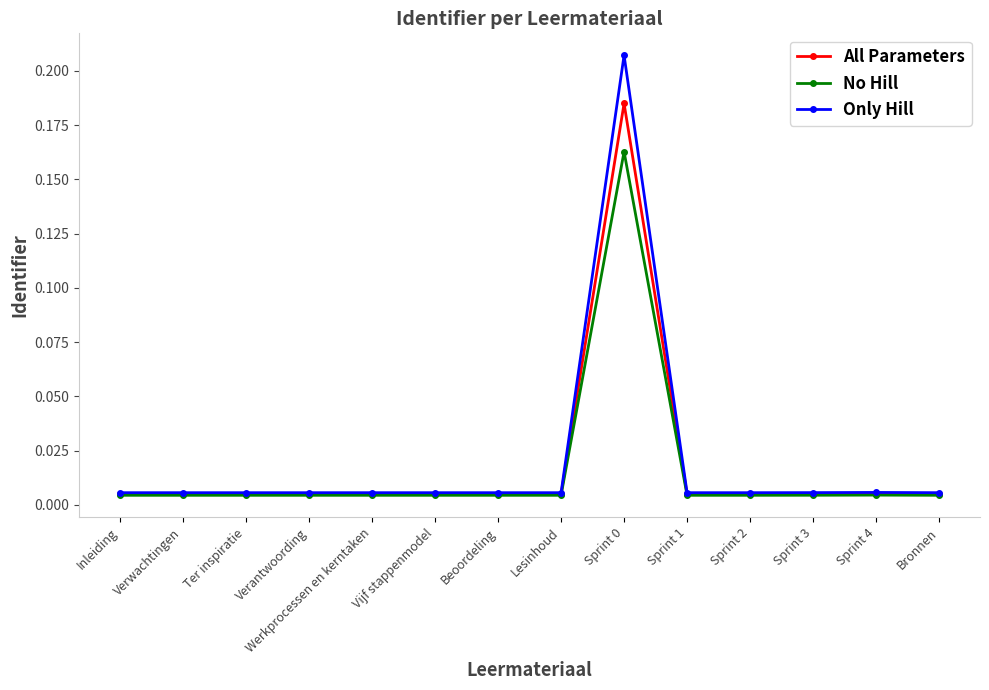

In Only Hill, how many points are higher than both neighbors (excluding endpoints)?

2